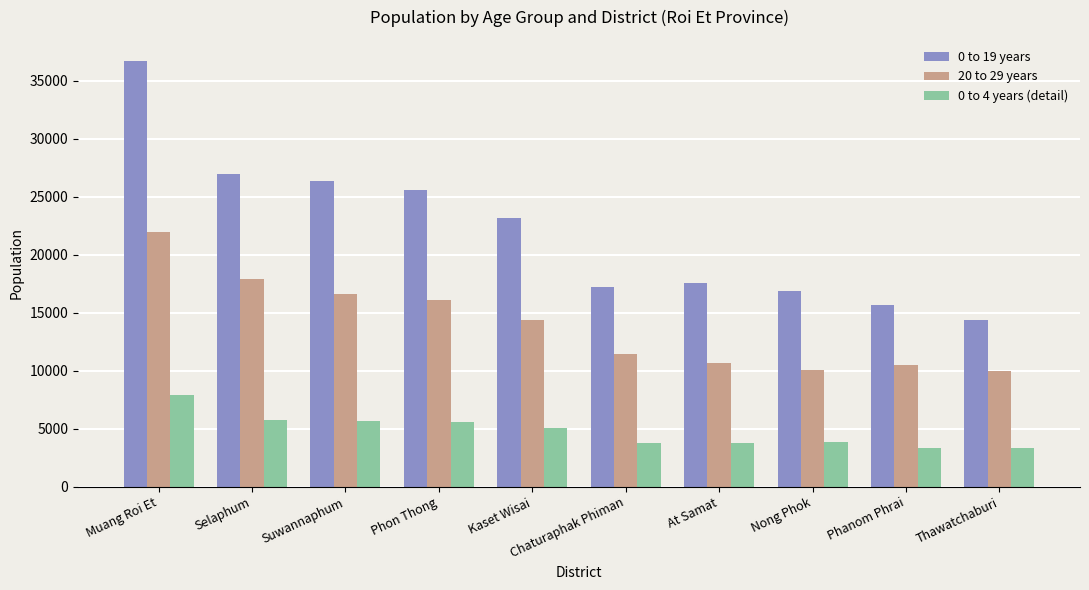

What is the spread (max minus min) of values at At Samat?

13841